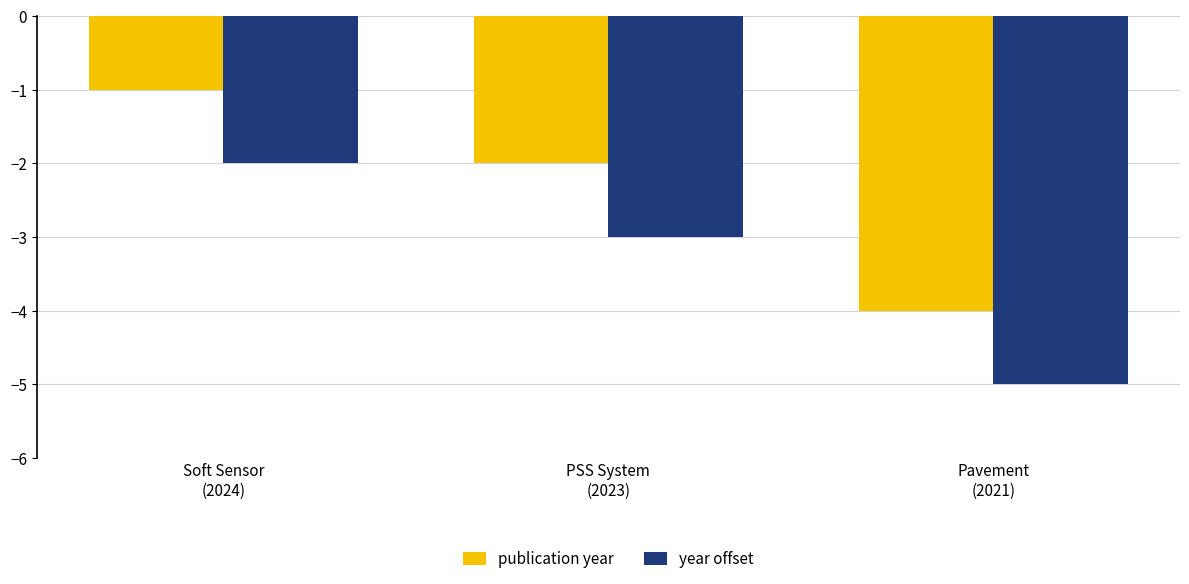

What is the total value across all series at PSS System
(2023)?

-5